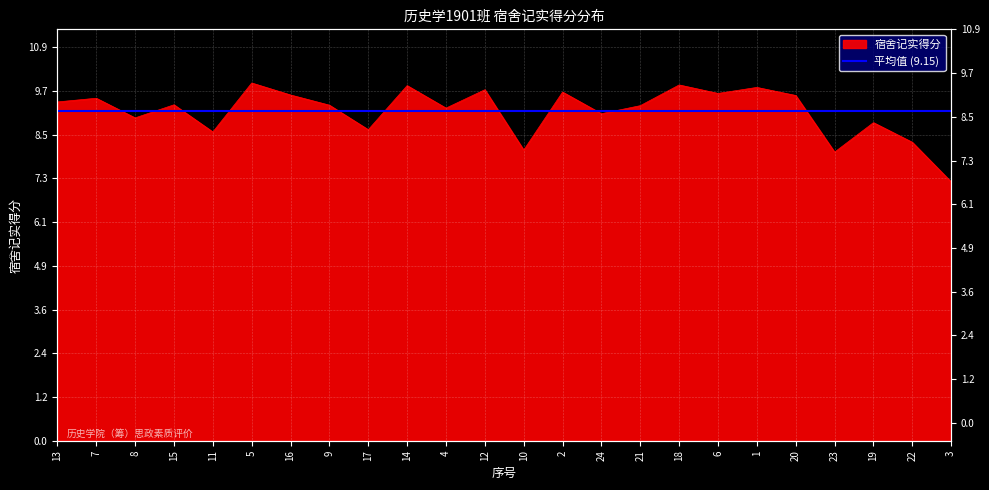

The chart shows a value of 4.6 at 13. True or false?

False